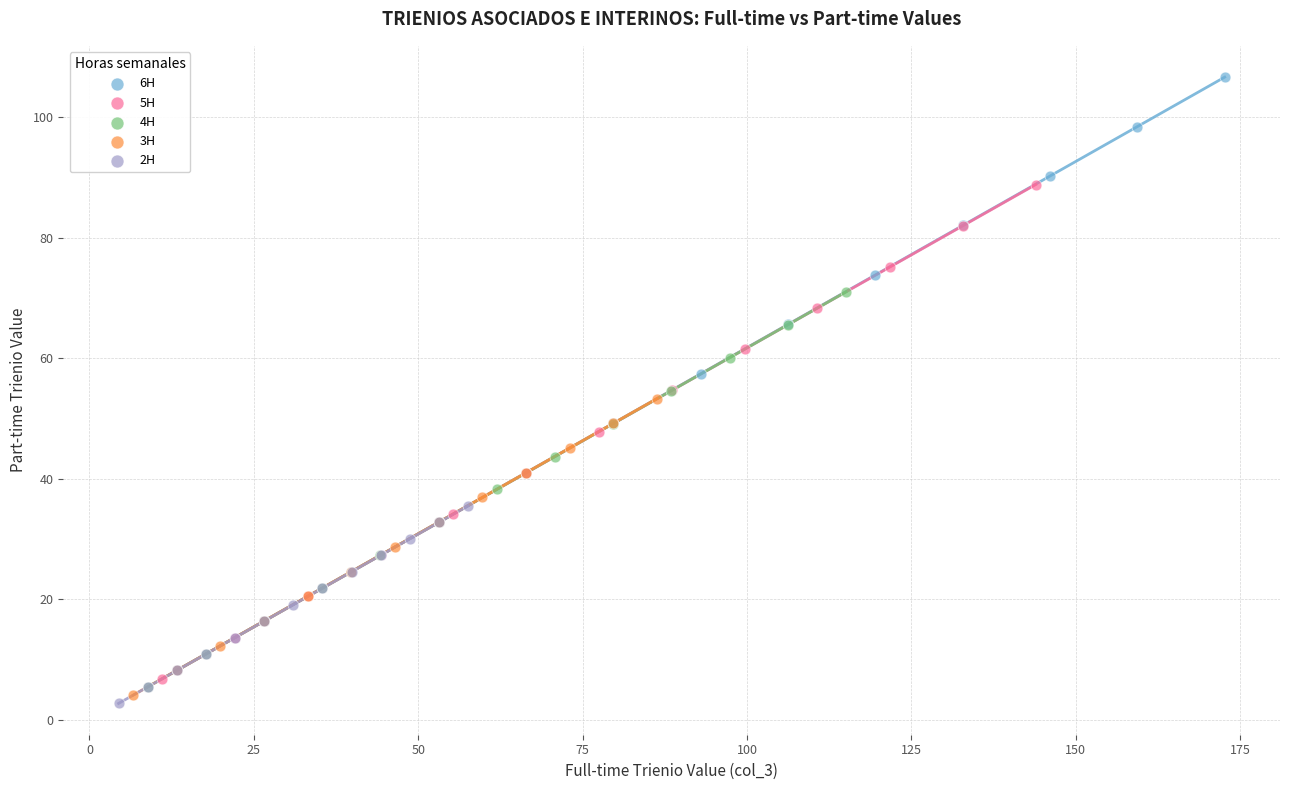

Which series reaches the maximum Y coordinate?

6H